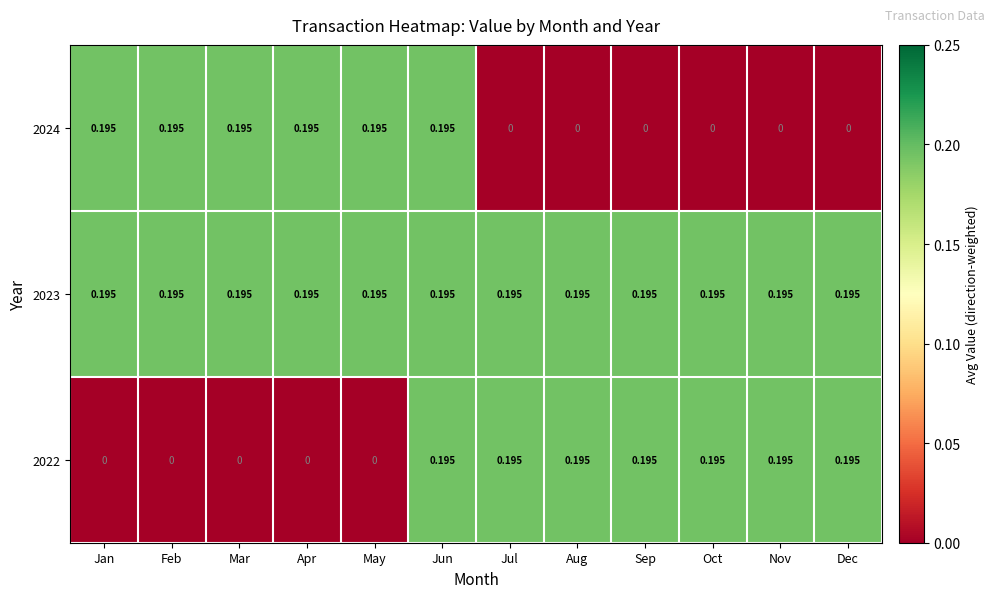

Is the value of 2022 at Feb greater than the value of 2023 at Feb?

No